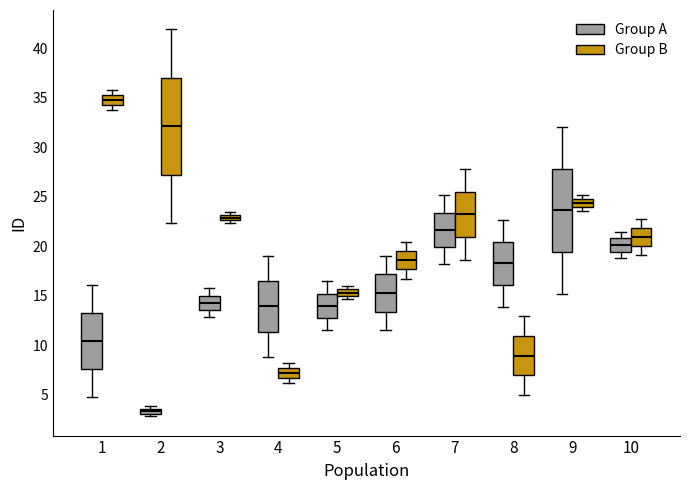

Which box's median line is the lowest?

2 (Group A)